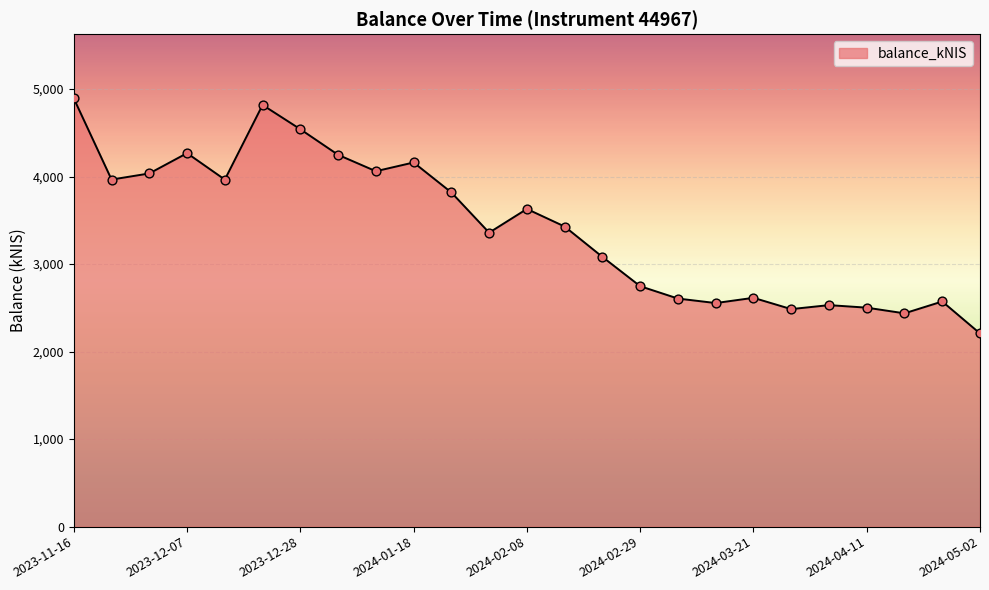

What is the greatest value displayed?

4892.3